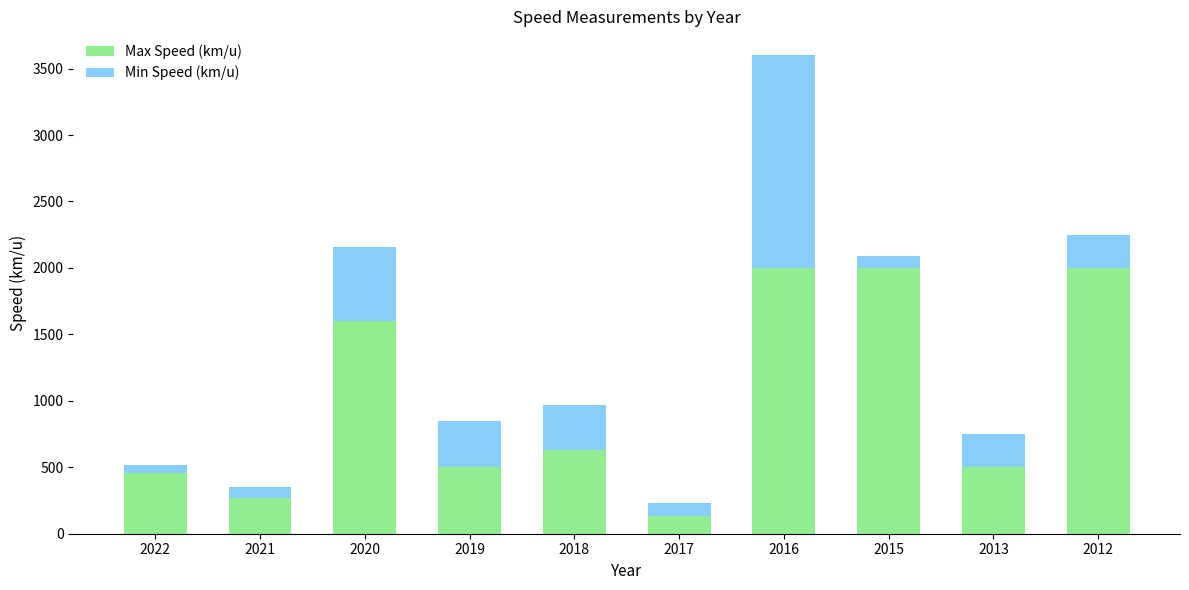

At which category is the sum across all series the highest?

2016